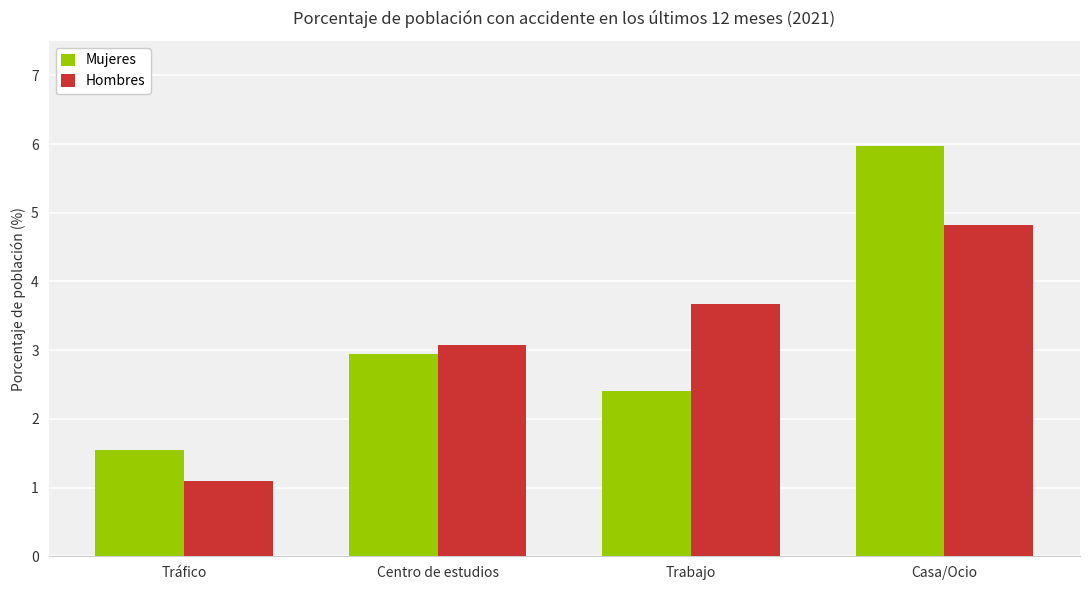

How many bars are there in total?

8